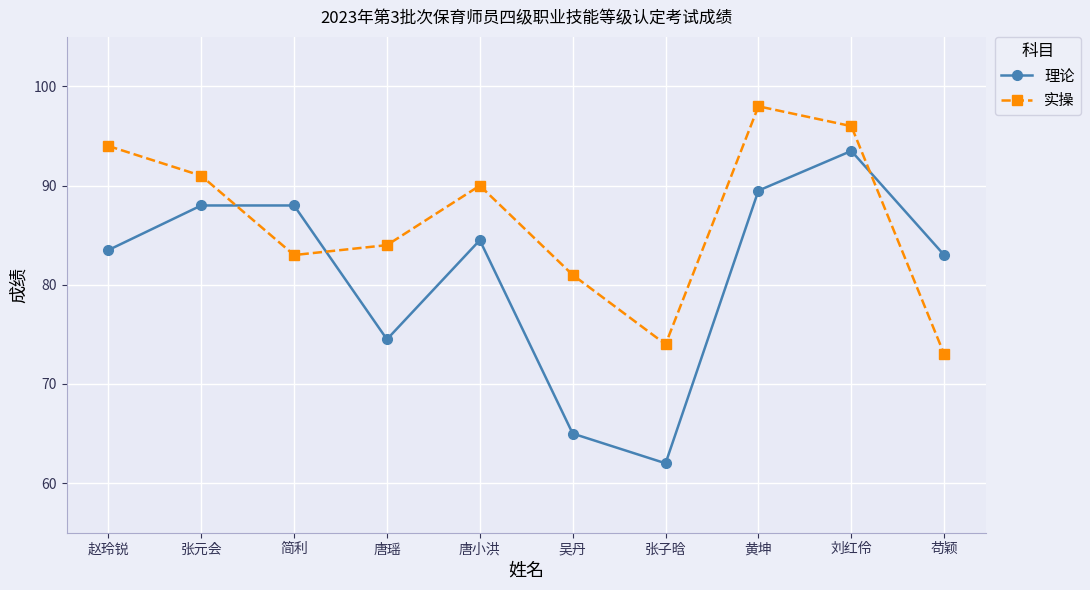

The value of 实操 at 刘红伶 is 96.0. True or false?

True